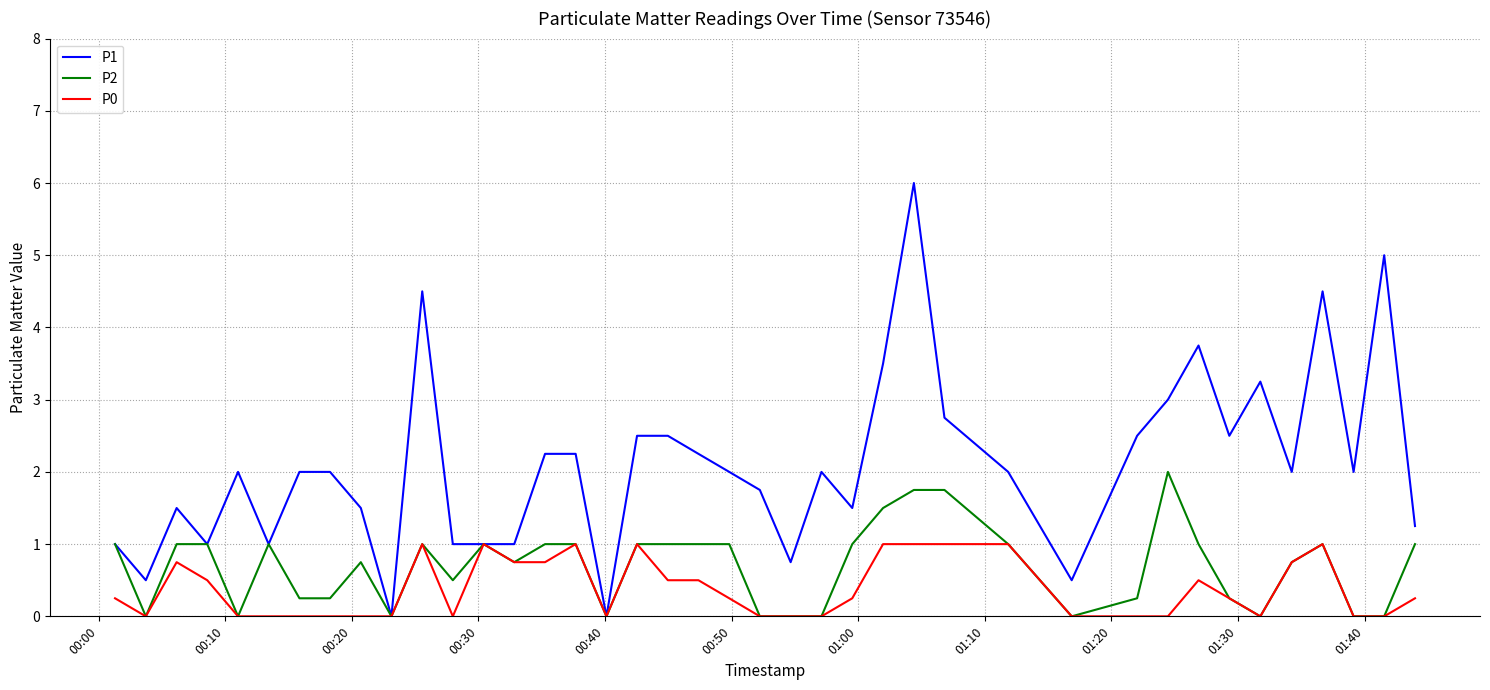

What is the maximum value for P0?

1.0